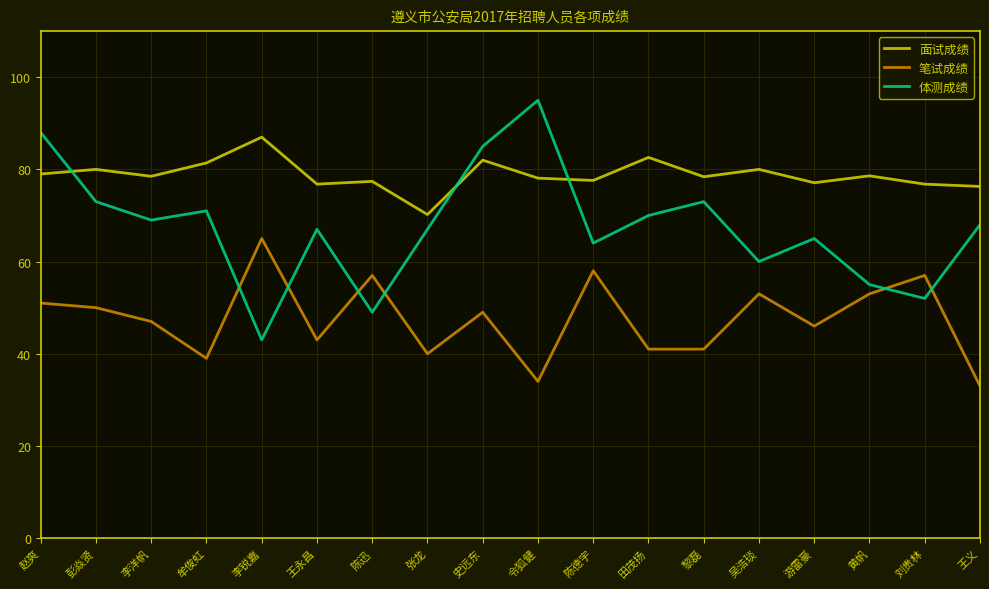

Which series changed the most between 令狐健 and 游雷豪?

体测成绩